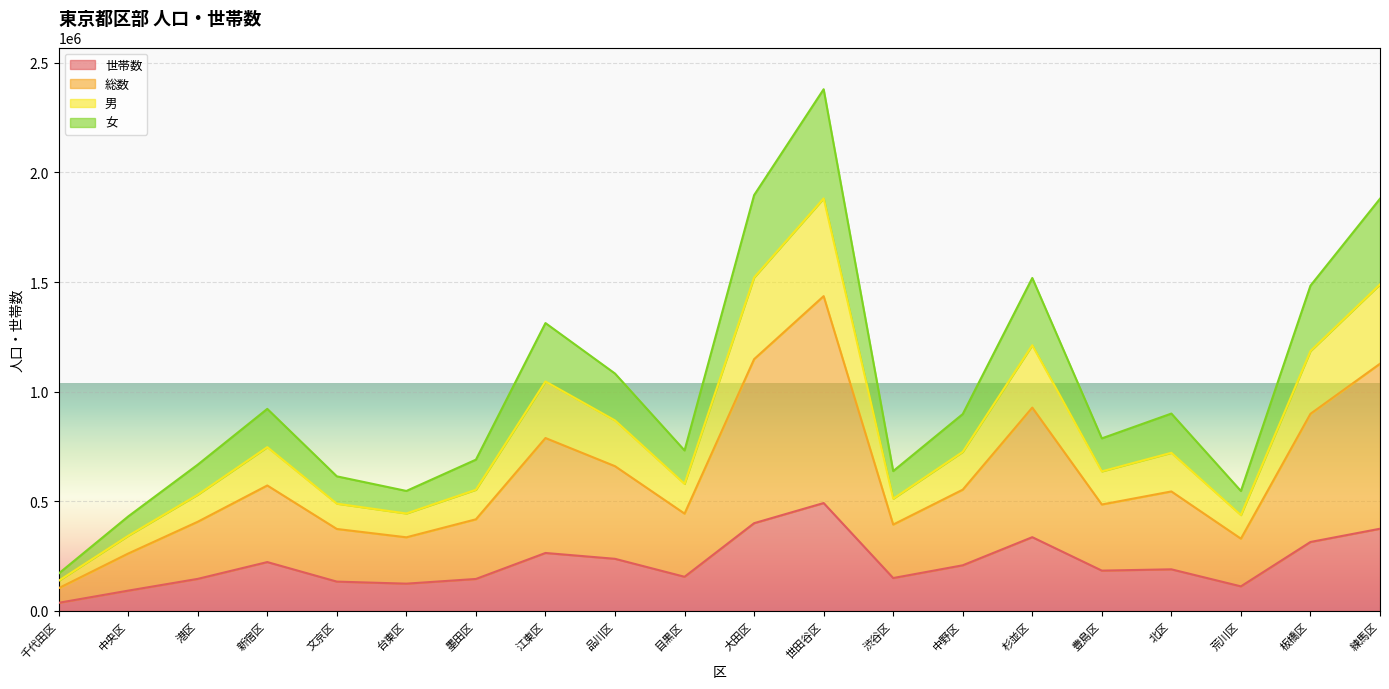

What is the difference between the 世帯数 values at 北区 and 品川区?

47941